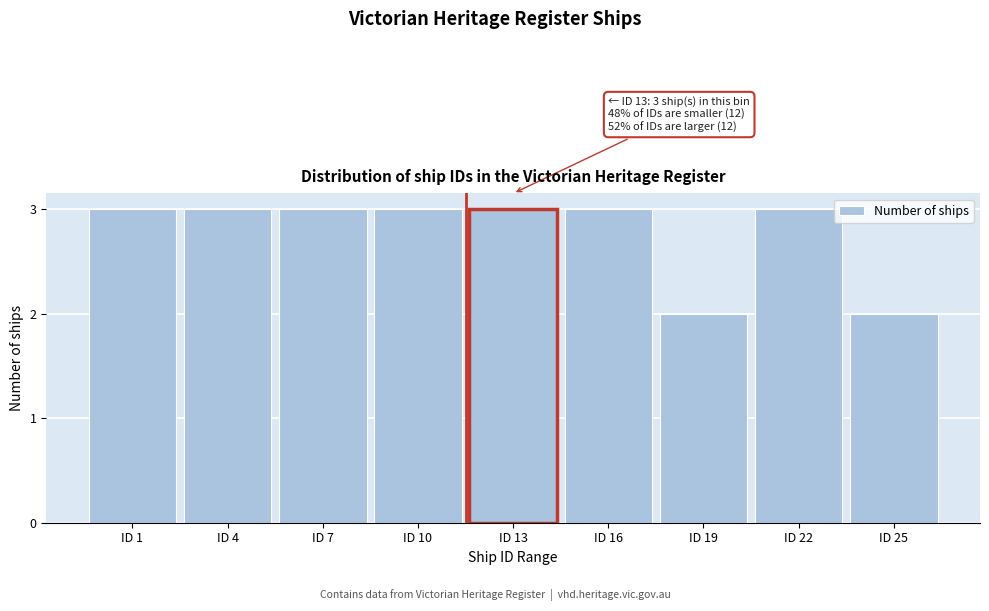

Reading left to right, what are all the values shown in this chart?

3	3	3	3	3	3	2	3	2